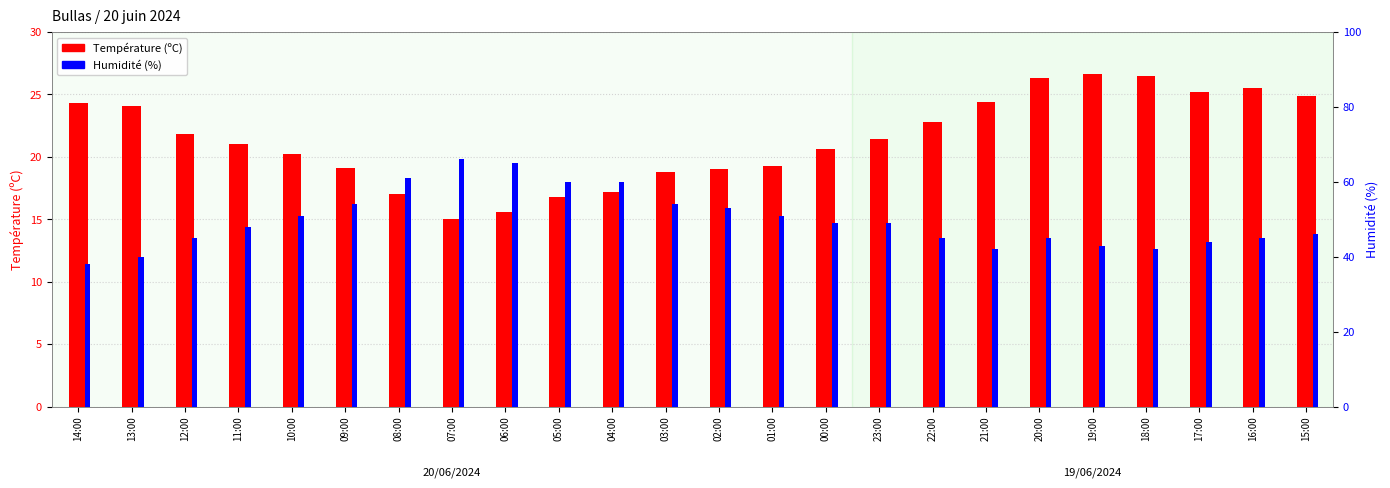

What is the maximum value shown in the chart?

66.0